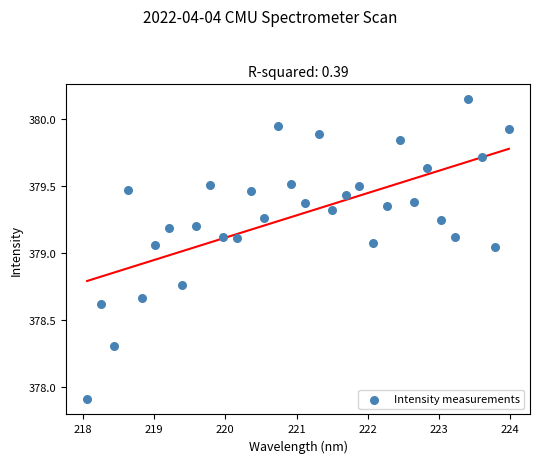

What is the range of Y values (max minus min)?

2.2